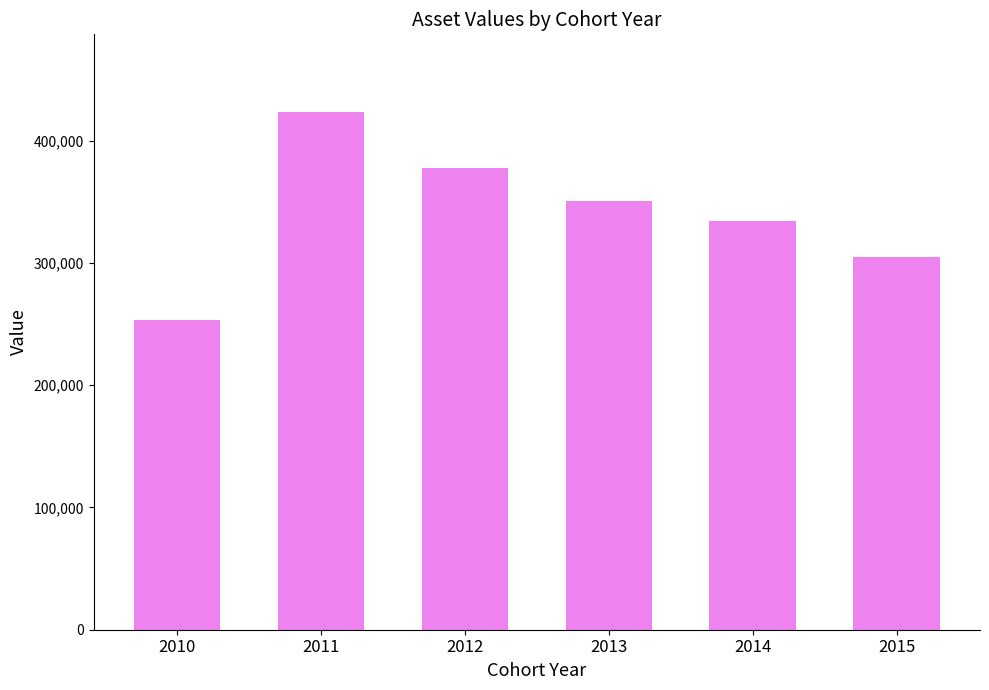

Reading left to right, list all the values displayed in this chart.

2010=253522.8	2011=423428.7	2012=377767.0	2013=350718.7	2014=334447.5	2015=304511.3